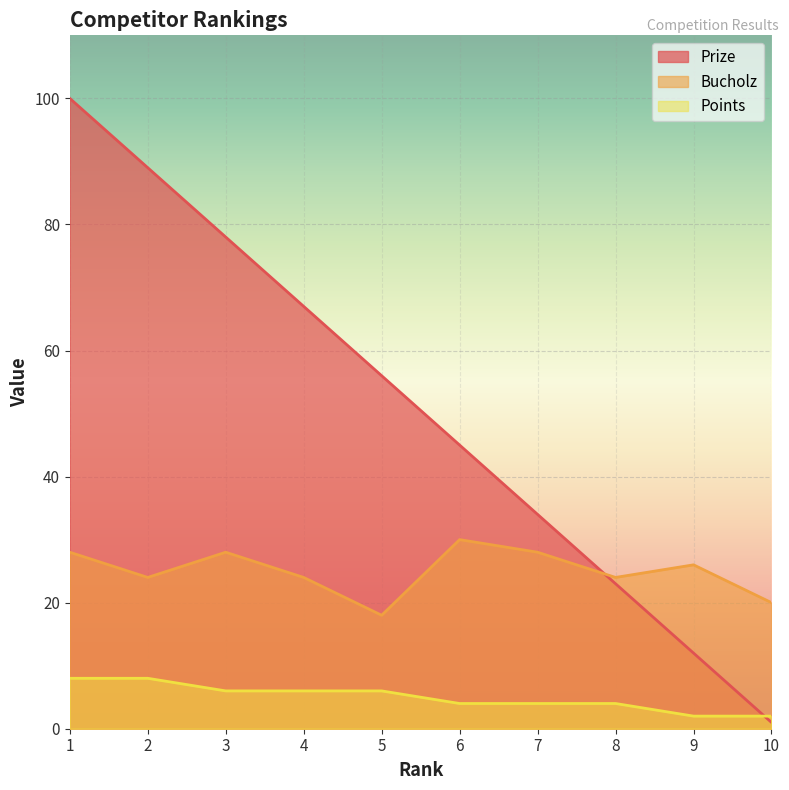

What is the highest value of the Points series?

8